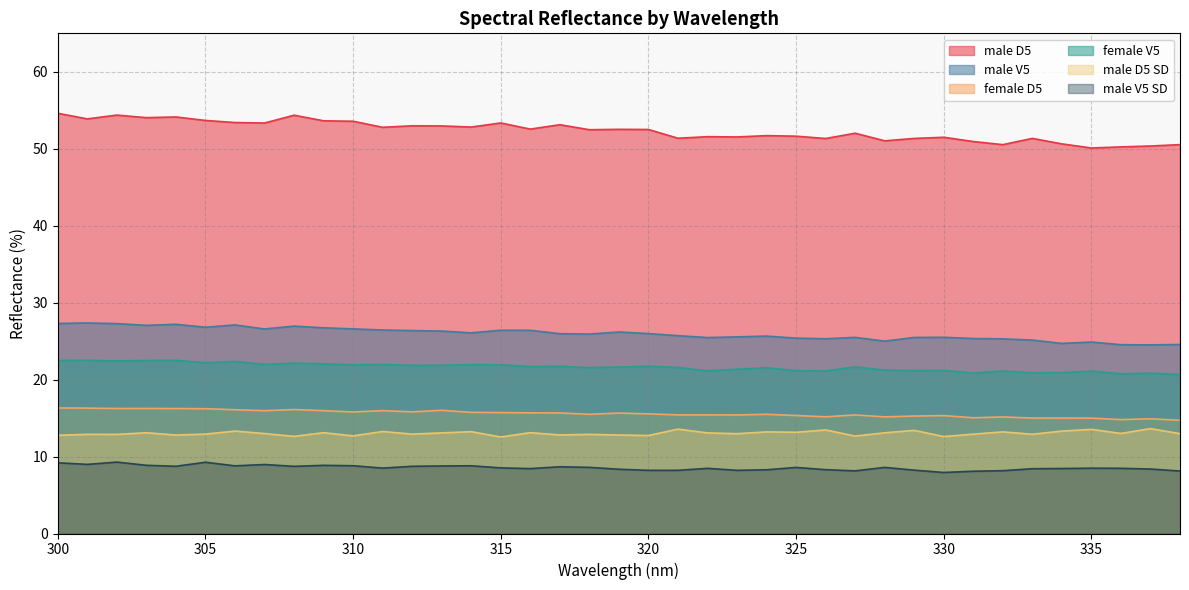

What is the total value across all series at 312?

138.7